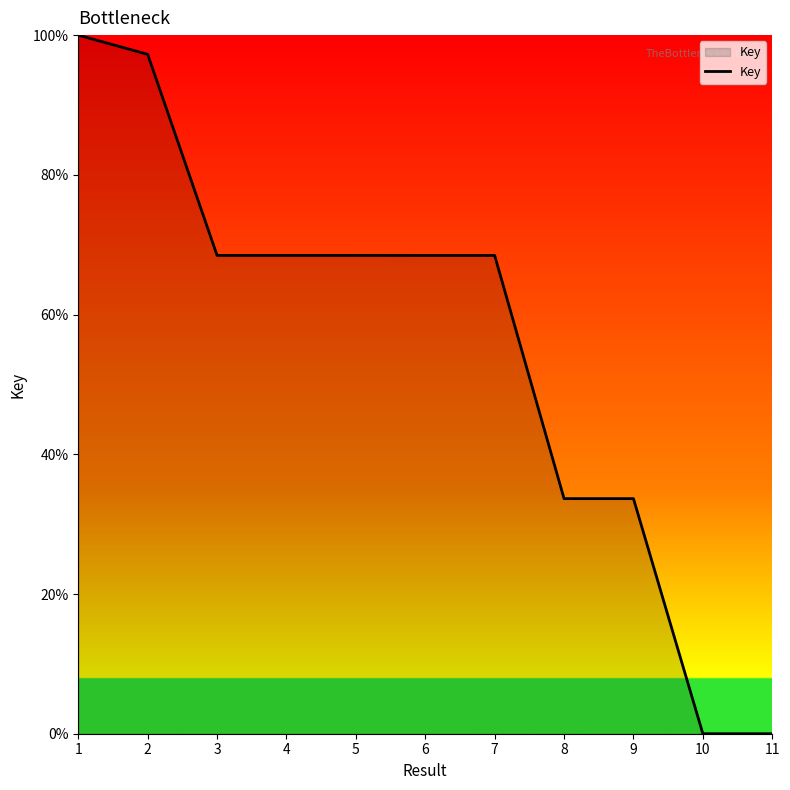

Approximately how many times larger is the value at 1 compared to 9?

3.0